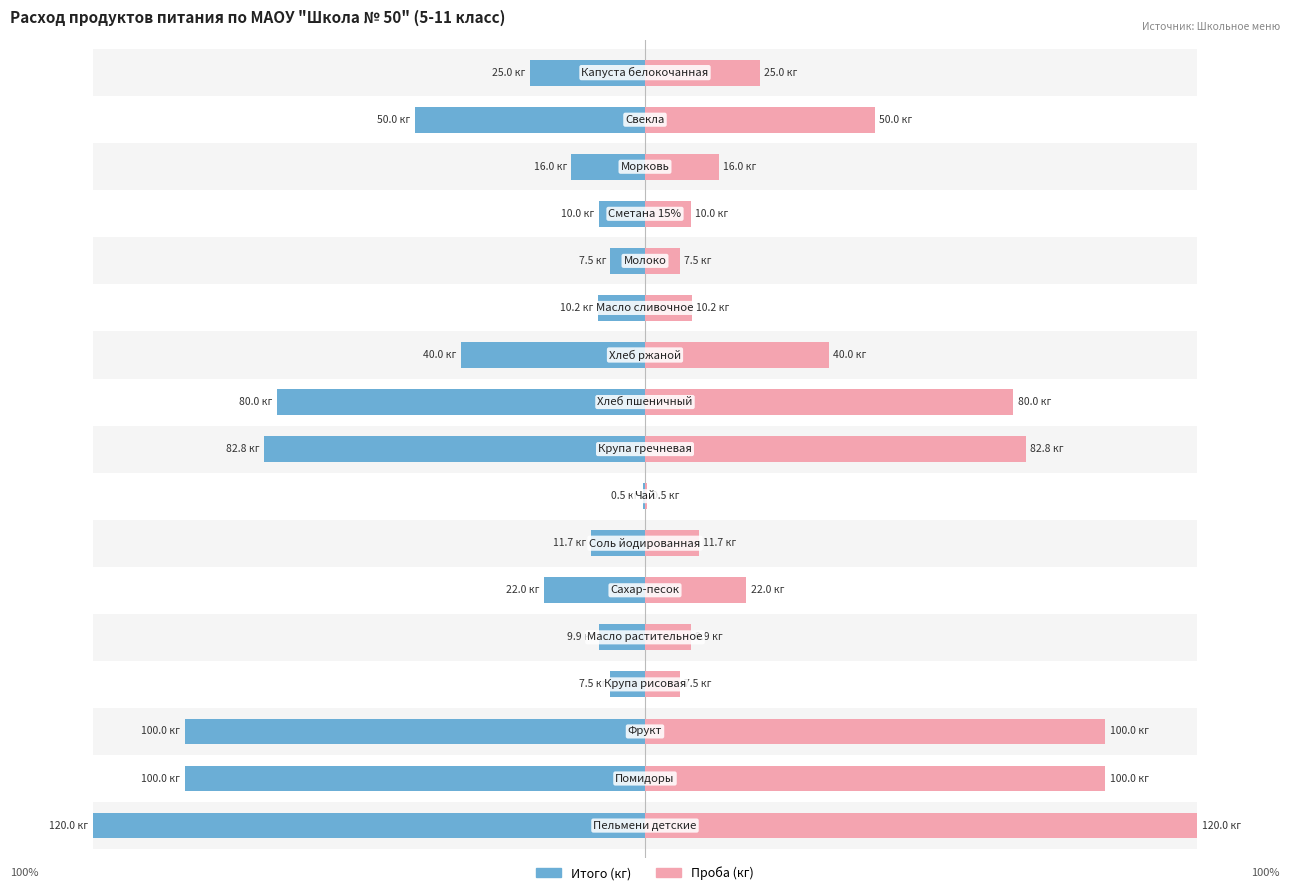

Are the bars grouped side by side (vs. stacked)?

Yes